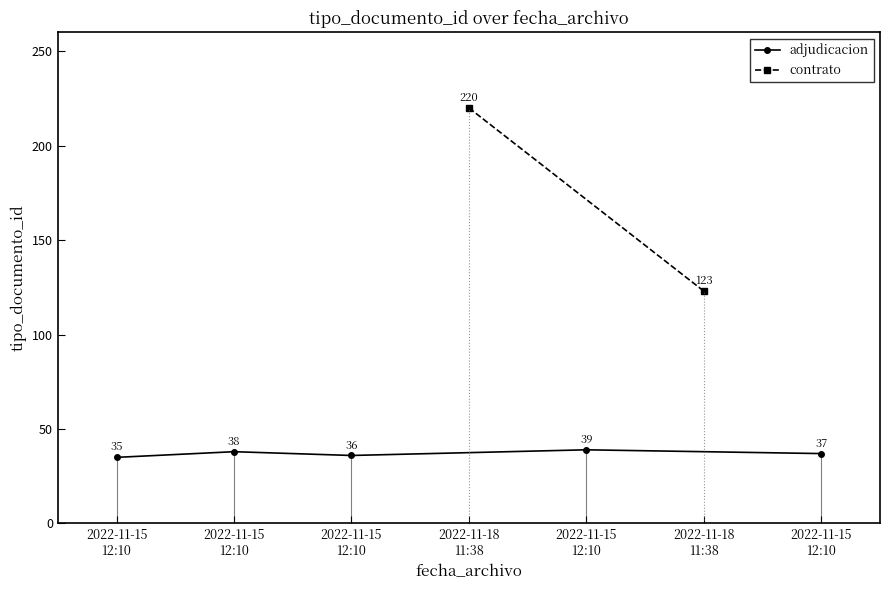

Between 2022-11-15
12:10 and 2022-11-15
12:10, which is larger?

2022-11-15
12:10